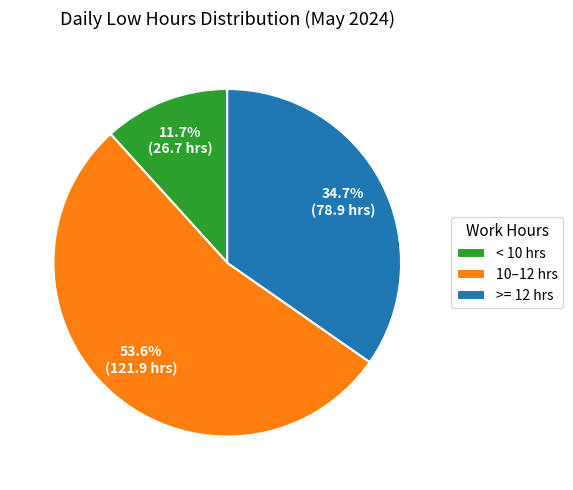

Between < 10 hrs and 10–12 hrs, which is larger?

10–12 hrs